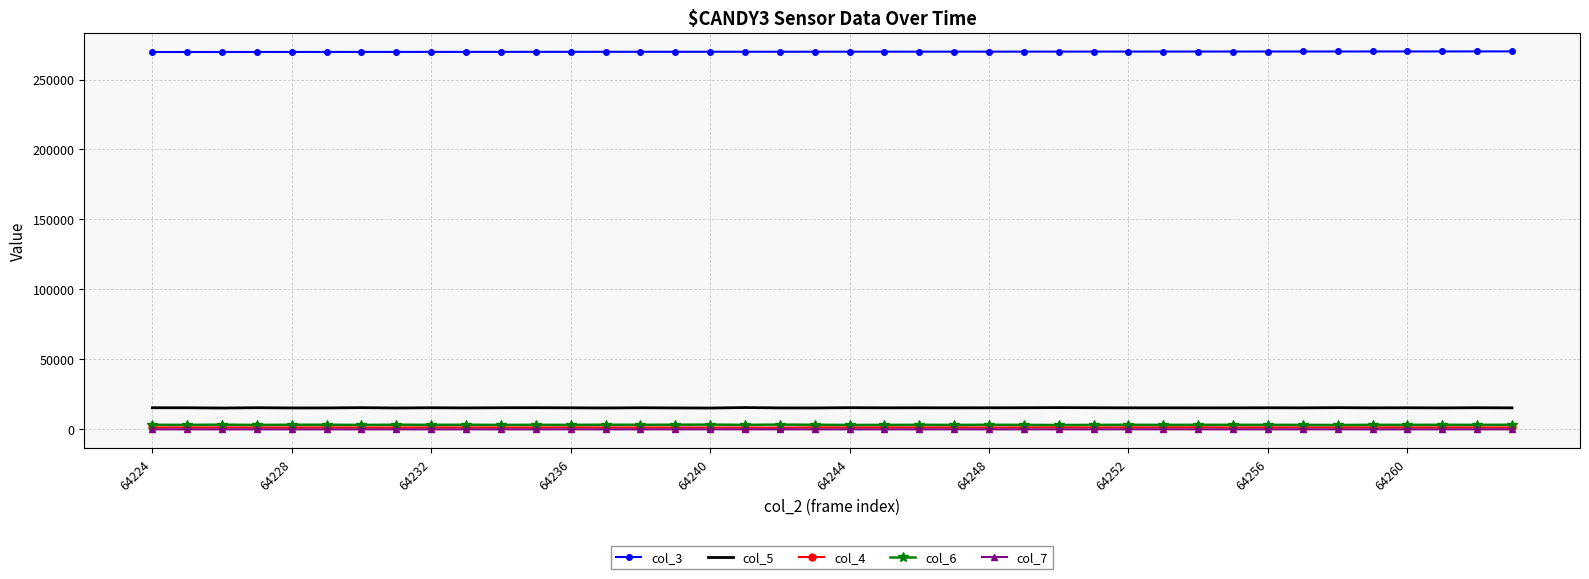

True or false: col_5 and col_3 cross at least once.

False